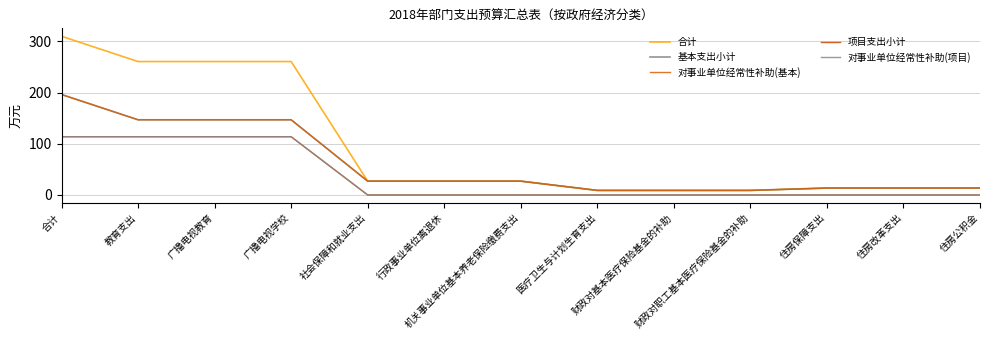

What is the difference between the maximum and minimum values in the 合计 series?

301.2